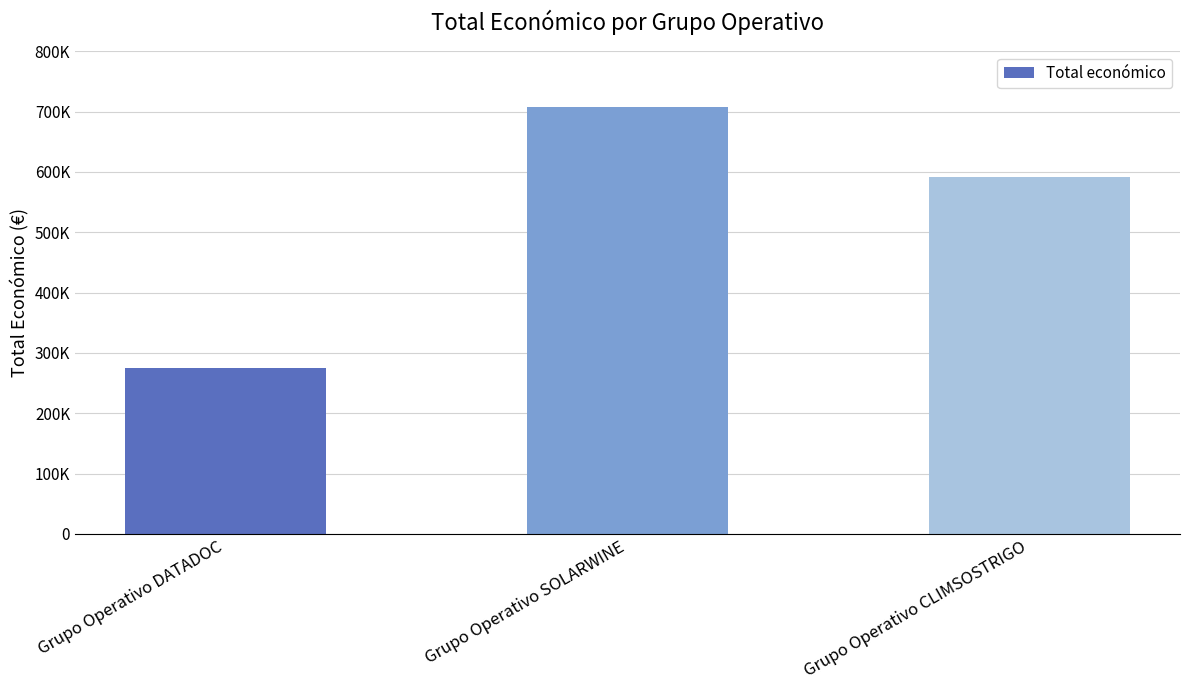

Approximately how many times larger is the value at Grupo Operativo CLIMSOSTRIGO compared to Grupo Operativo DATADOC?

2.2